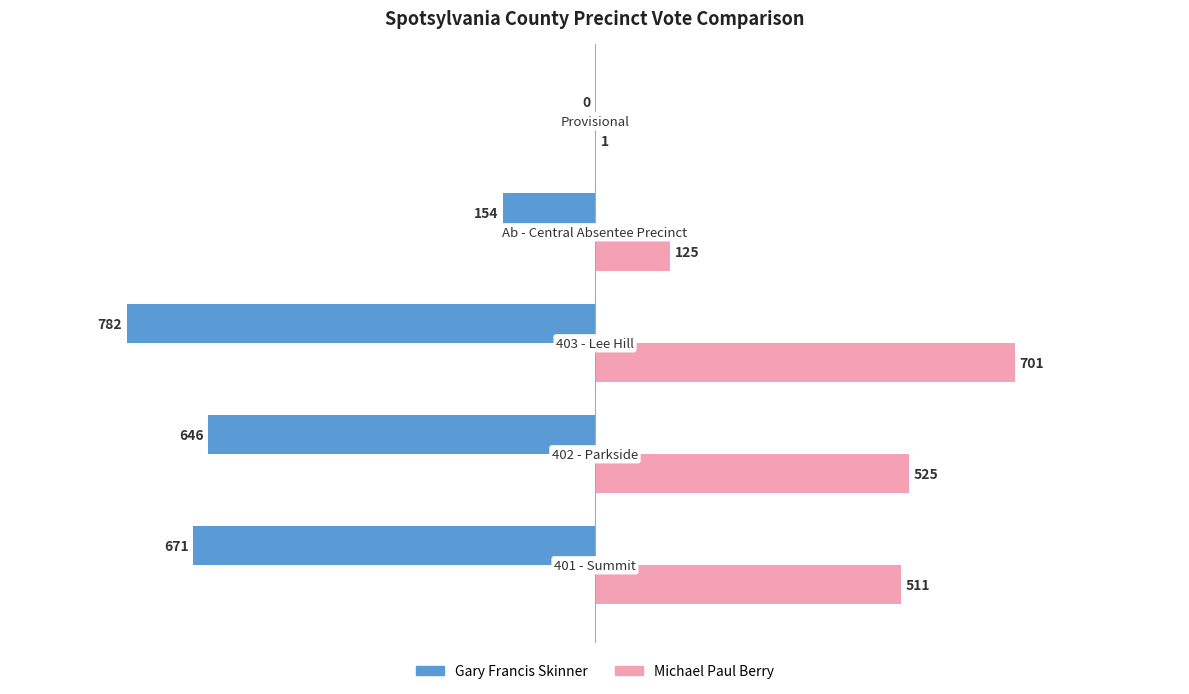

What is the greatest value displayed?

701